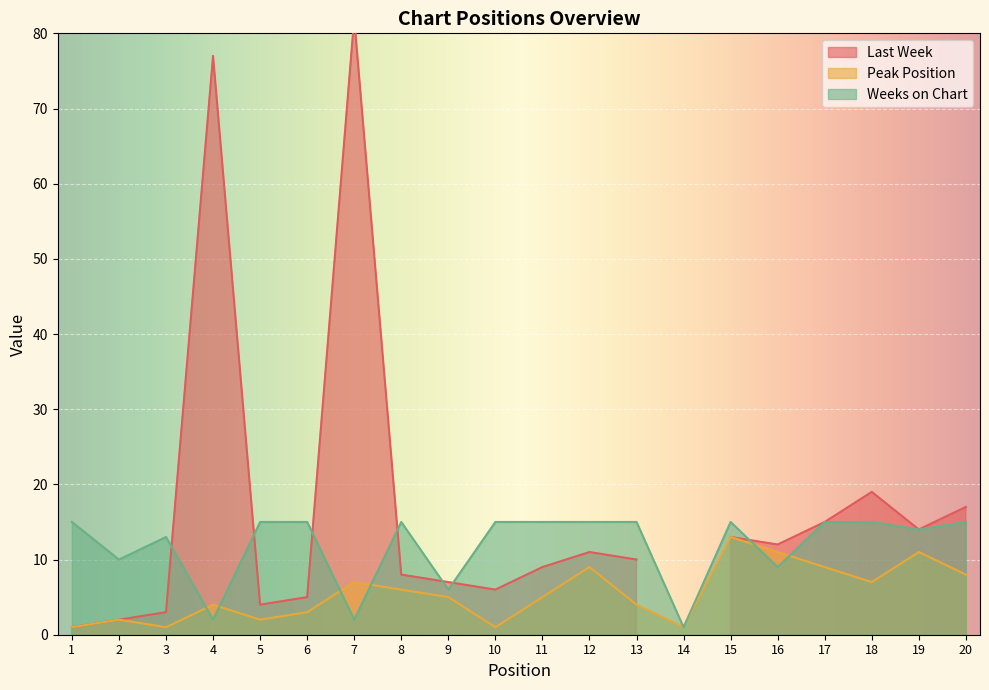

How many data points in Peak Position are above 5?

9